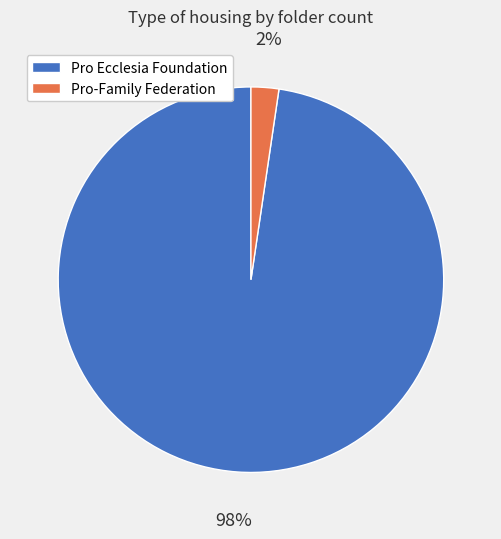

True or false: Pro Ecclesia Foundation accounts for 98% of the total.

True